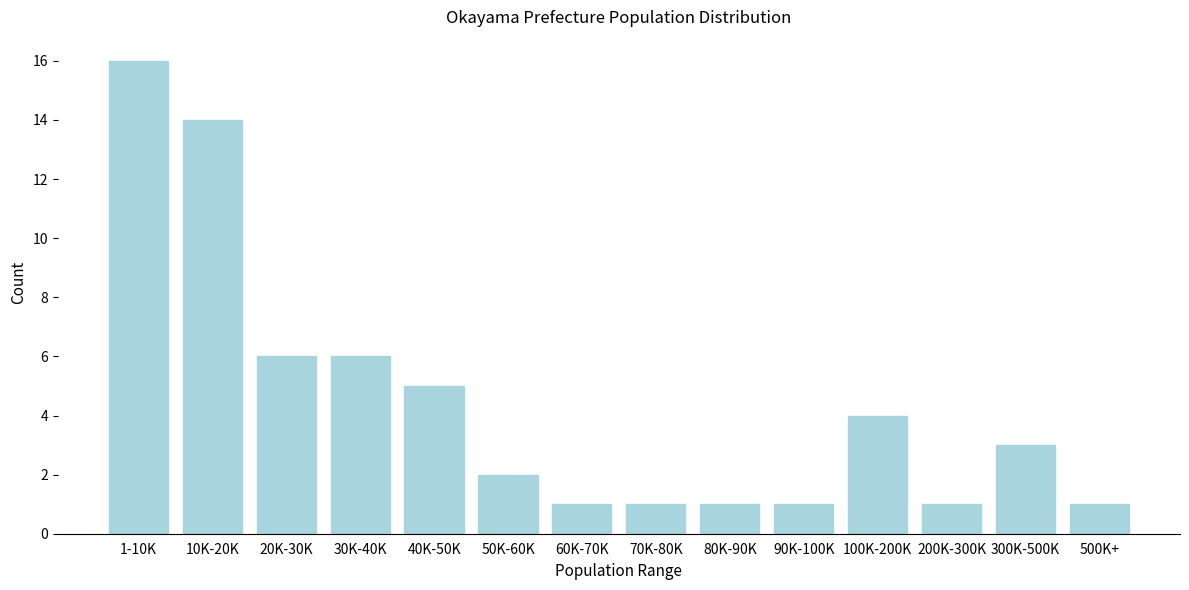

Reading left to right, list all the values displayed in this chart.

16	14	6	6	5	2	1	1	1	1	4	1	3	1